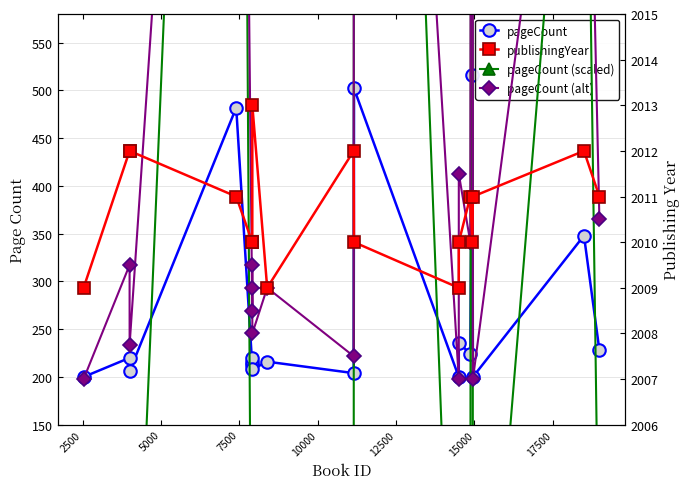

What is the average value of the pageCount series?

268.8